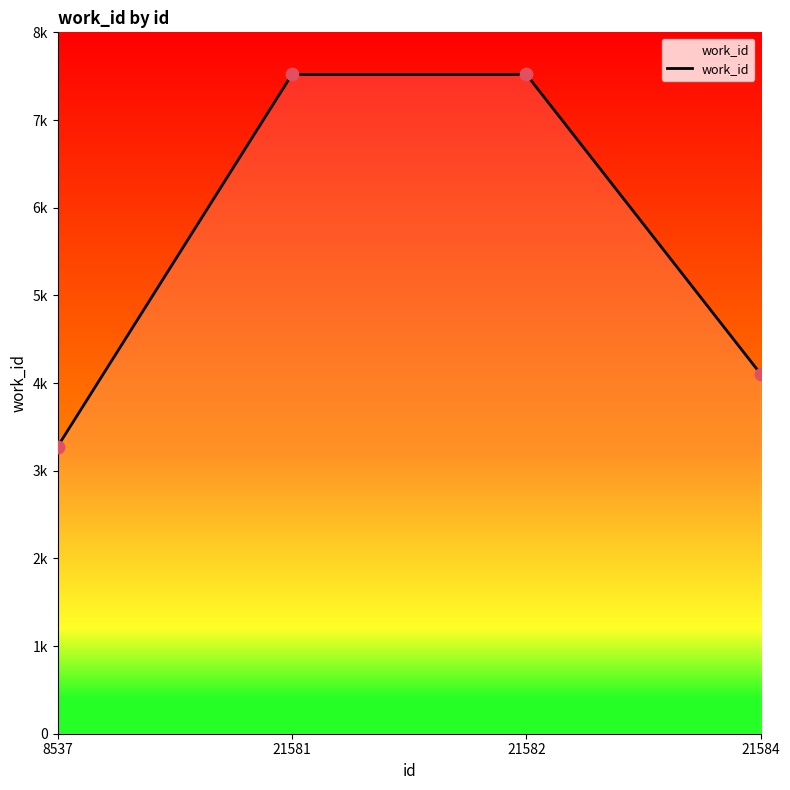

Does the chart have visible grid lines?

No